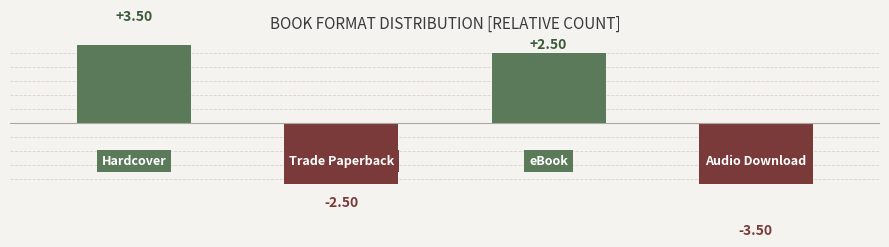

What is the smallest value displayed?

-3.5